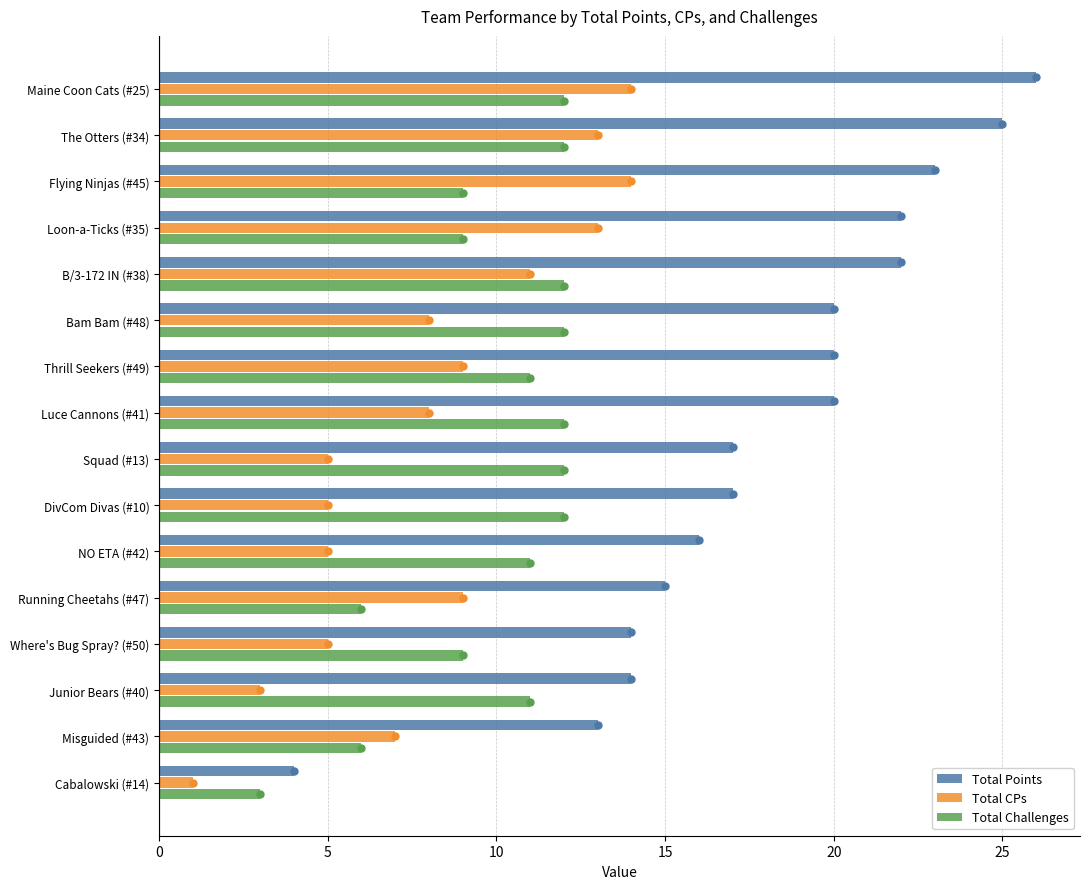

Count the number of categories in the chart.

16